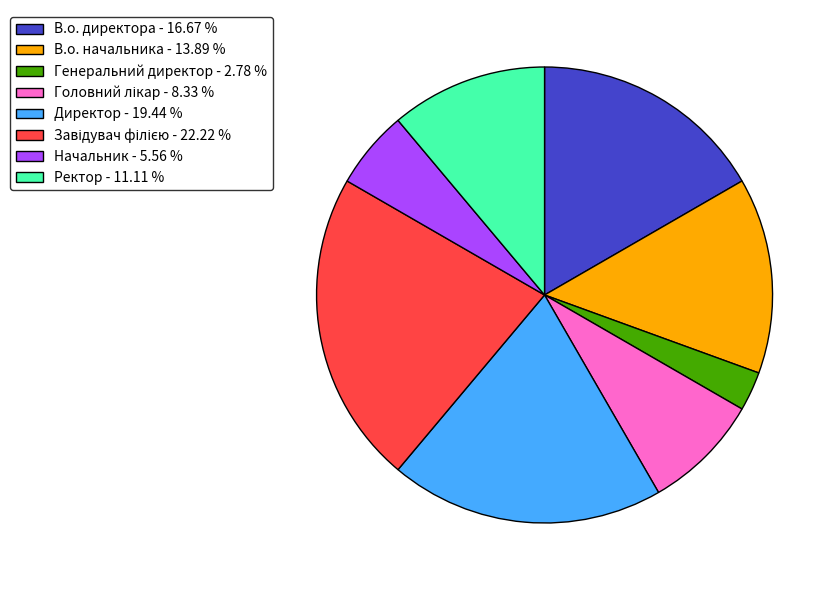

Does Начальник - 5.56 % account for over 50% of the chart?

No